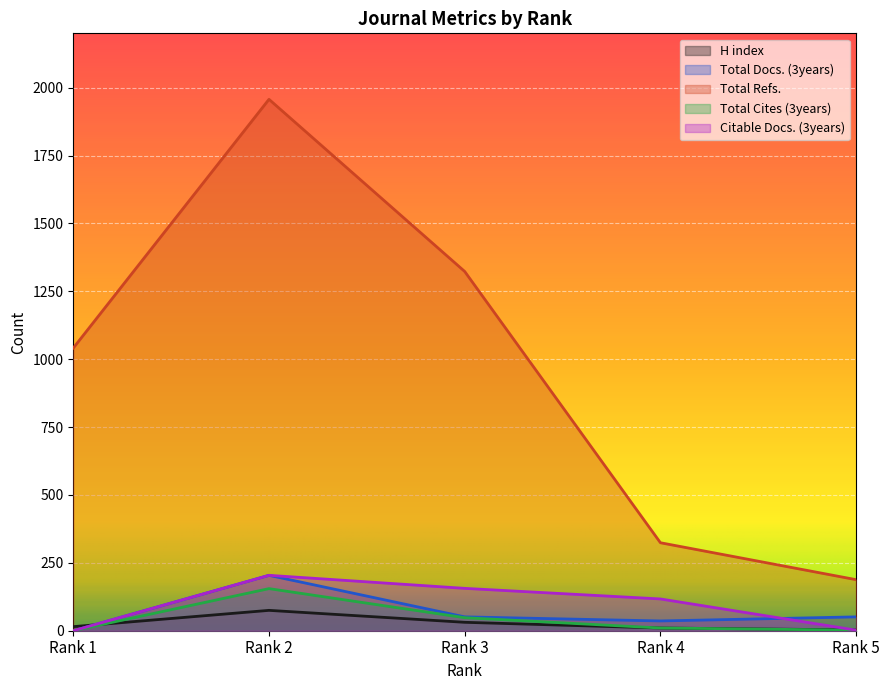

True or false: Citable Docs. (3years) has a value of 156 at Rank 3.

True